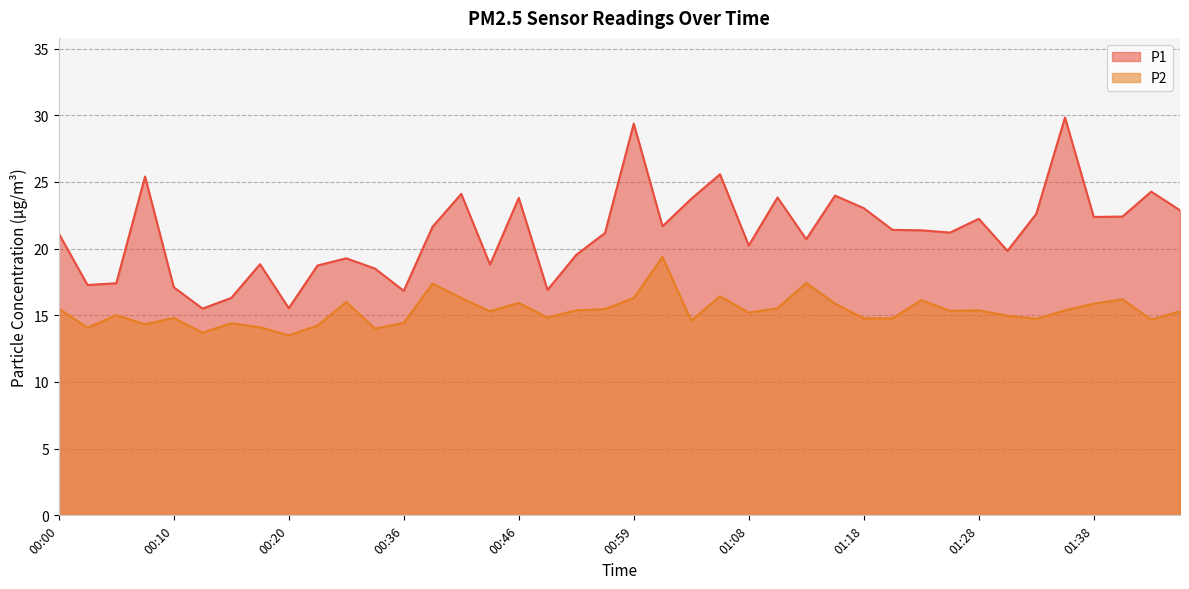

What is the label of the 28th point from the right?

00:36